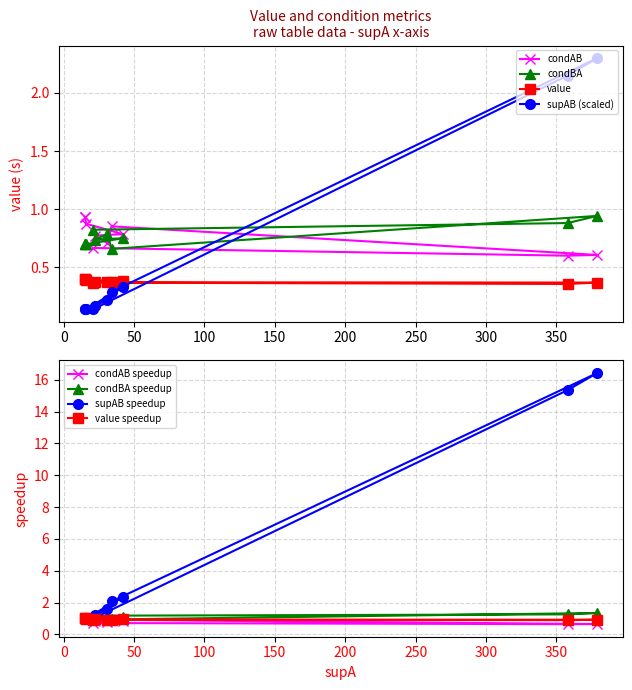

Which category has the lowest value in the condAB series?

350